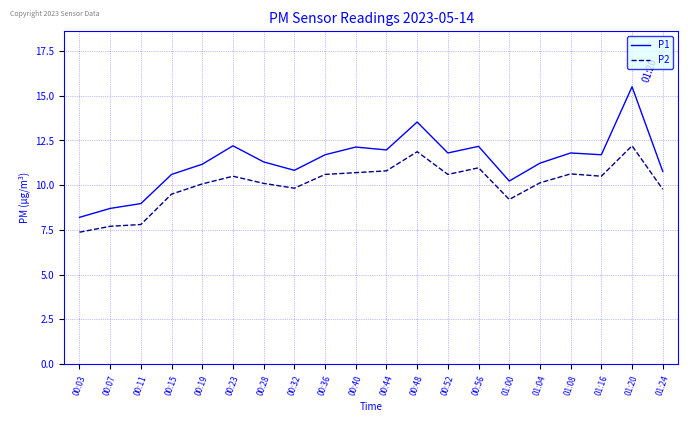

What position from the left is 00:28?

7